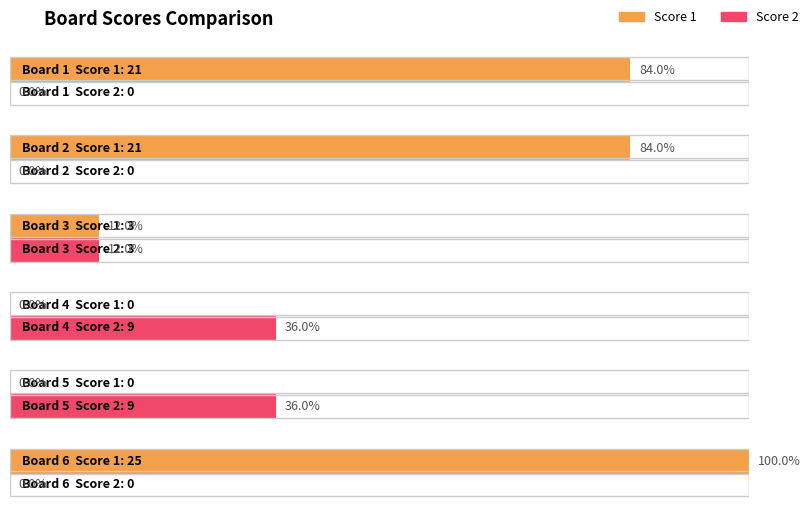

How many positive values does the Score 2 series have?

3